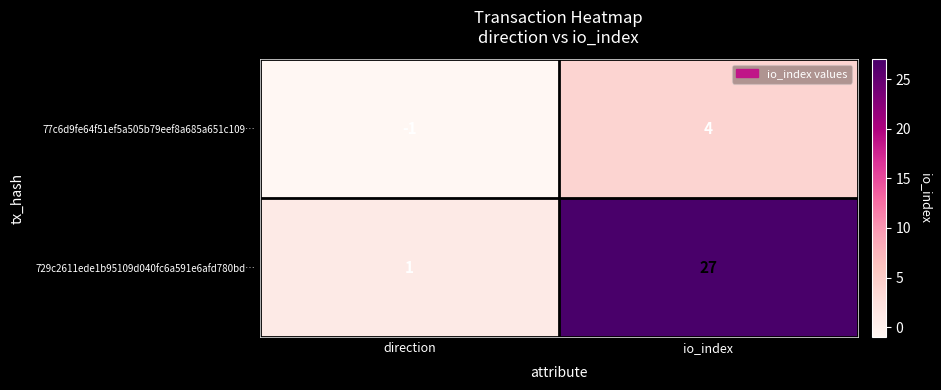

What is the difference between the maximum and minimum values in the 77c6d9fe64f51ef5a505b79eef8a685a651c109… series?

5